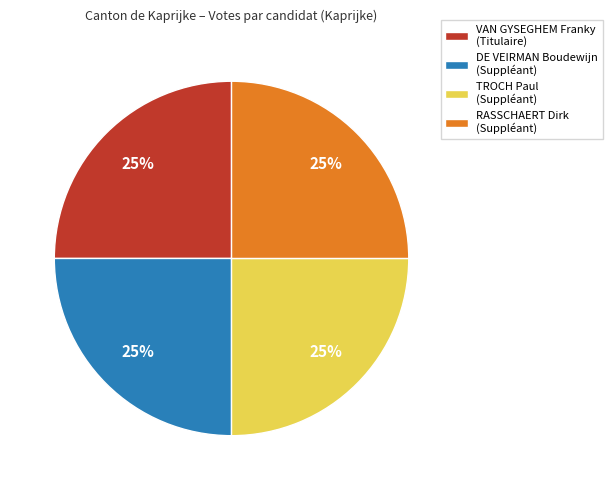

To the nearest percent, what is the difference between the largest and smallest slice percentages?

0%